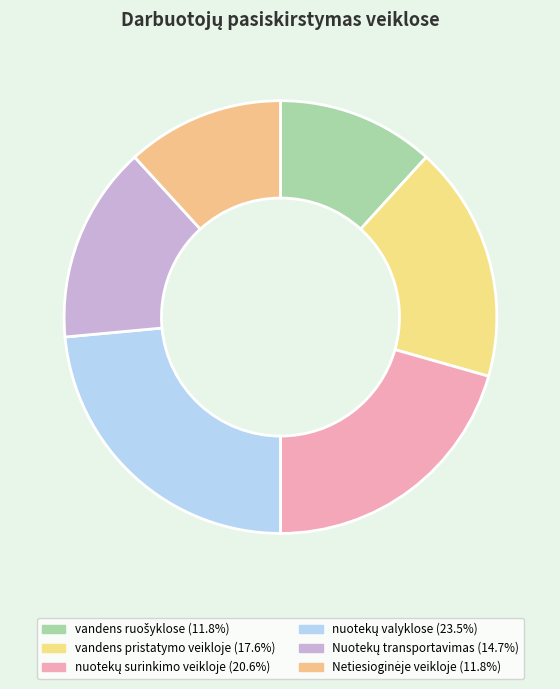

To the nearest percent, what is the difference between the nuotekų valyklose and vandens pristatymo veikloje slice percentages?

6%